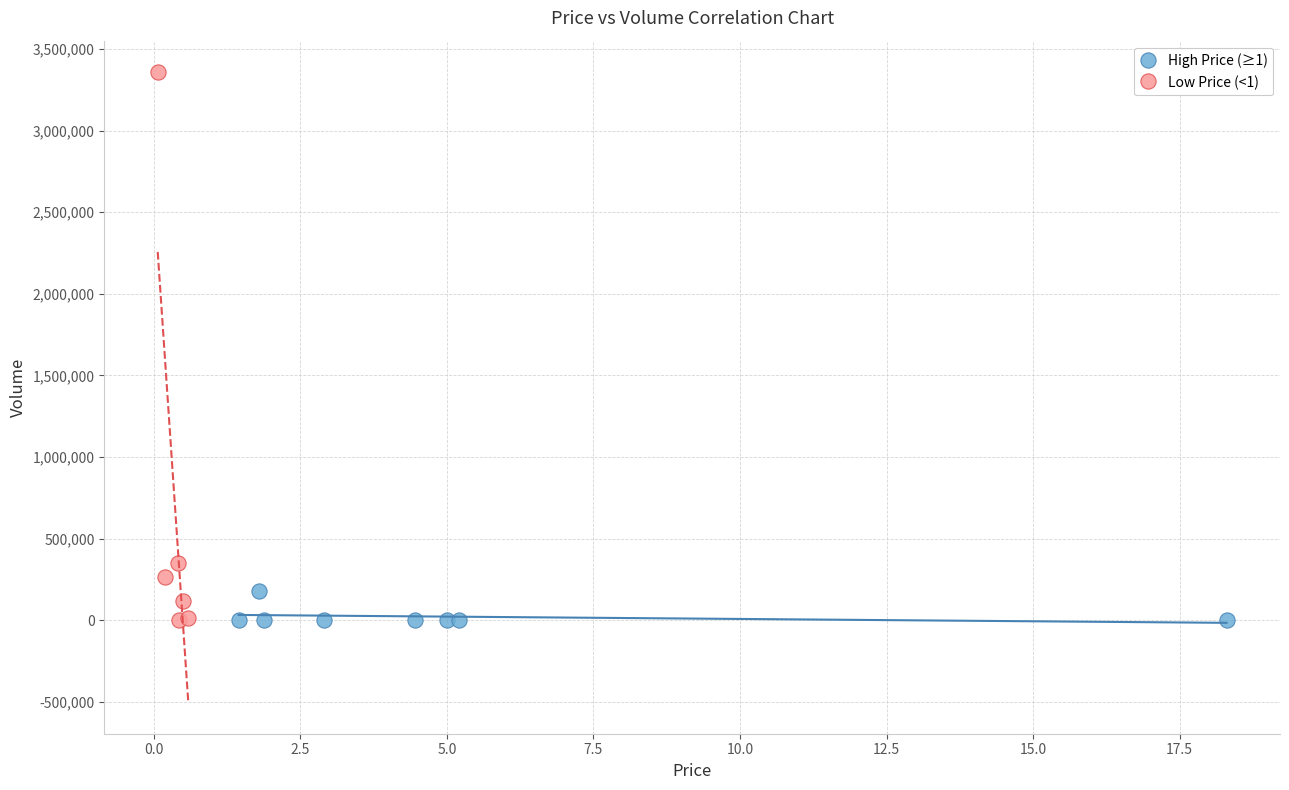

Which series has the widest spread of Y values?

Low Price (<1)